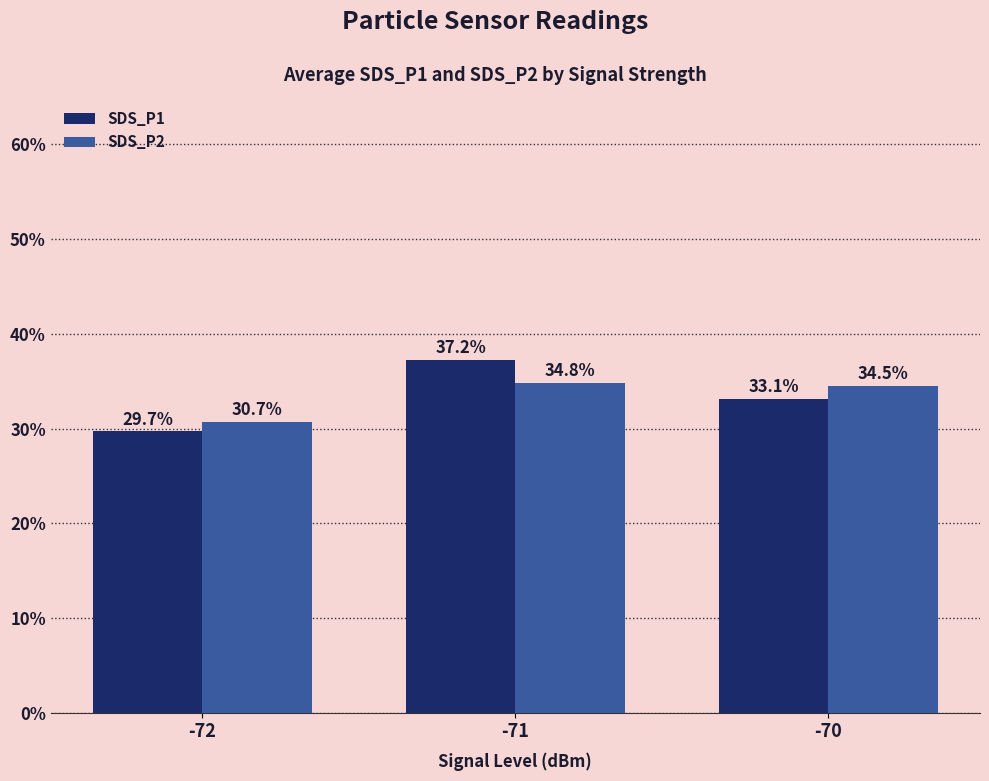

Reading right to left, what are all the values shown in this chart?

SDS_P1: 33.1	37.2	29.7
SDS_P2: 34.5	34.8	30.7